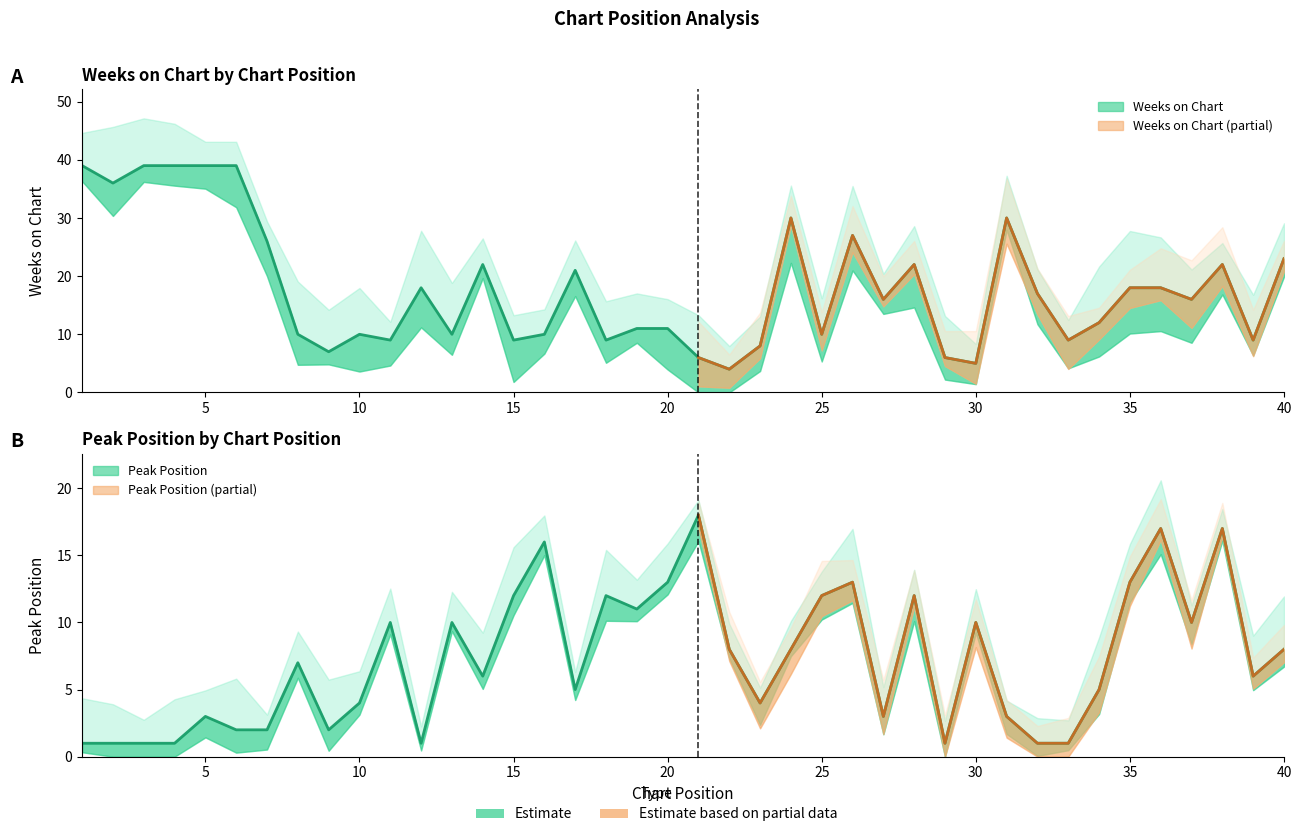

True or false: Weeks on Chart and Peak Position cross at least once.

True